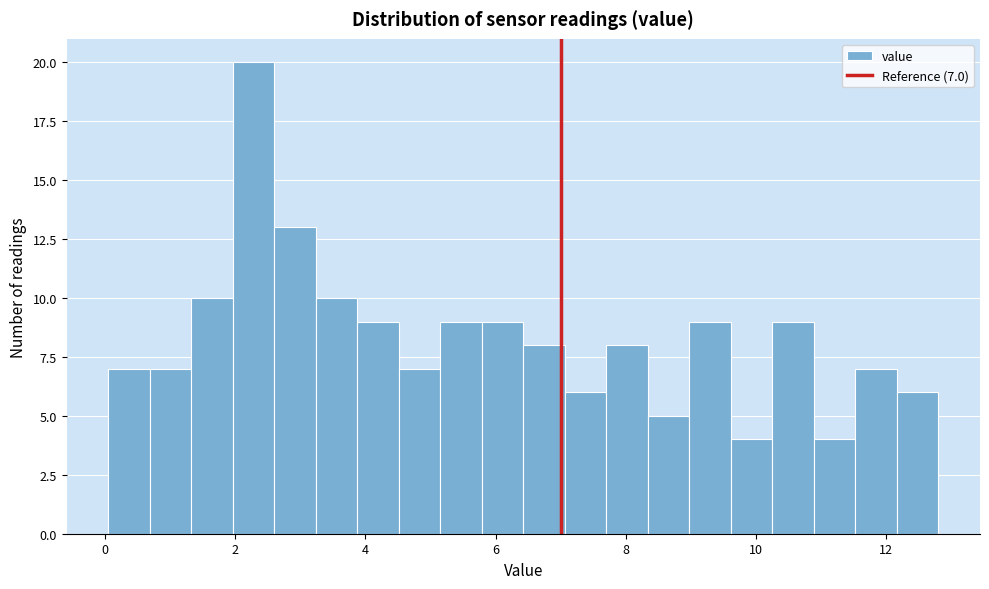

Read against the x-axis, roughly where is the centre of the tallest bar?

2.2